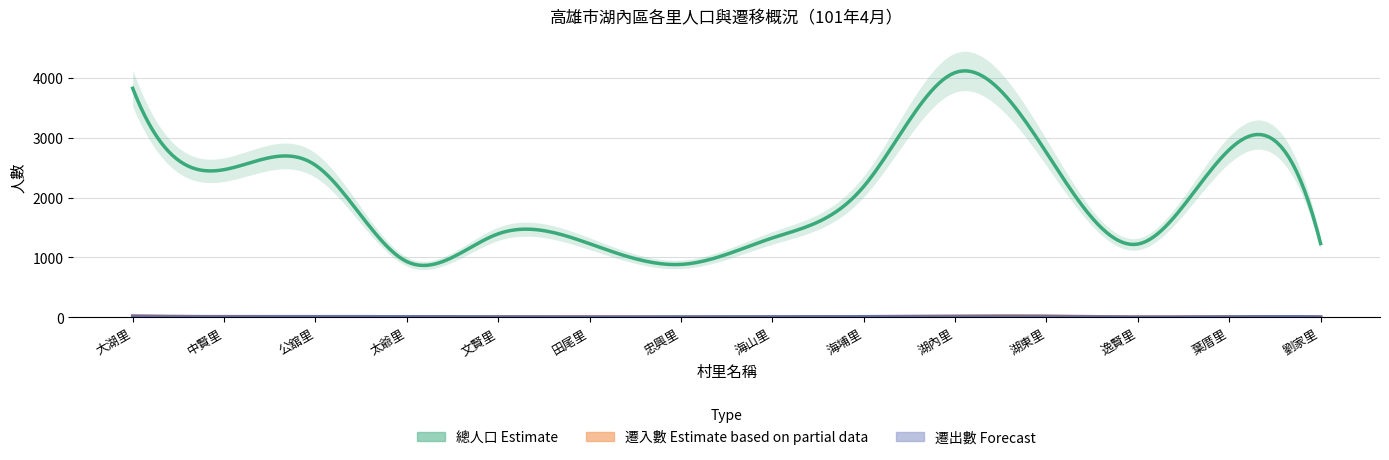

After their last crossing, which series has the higher values: 遷入數 or 遷出數?

遷出數